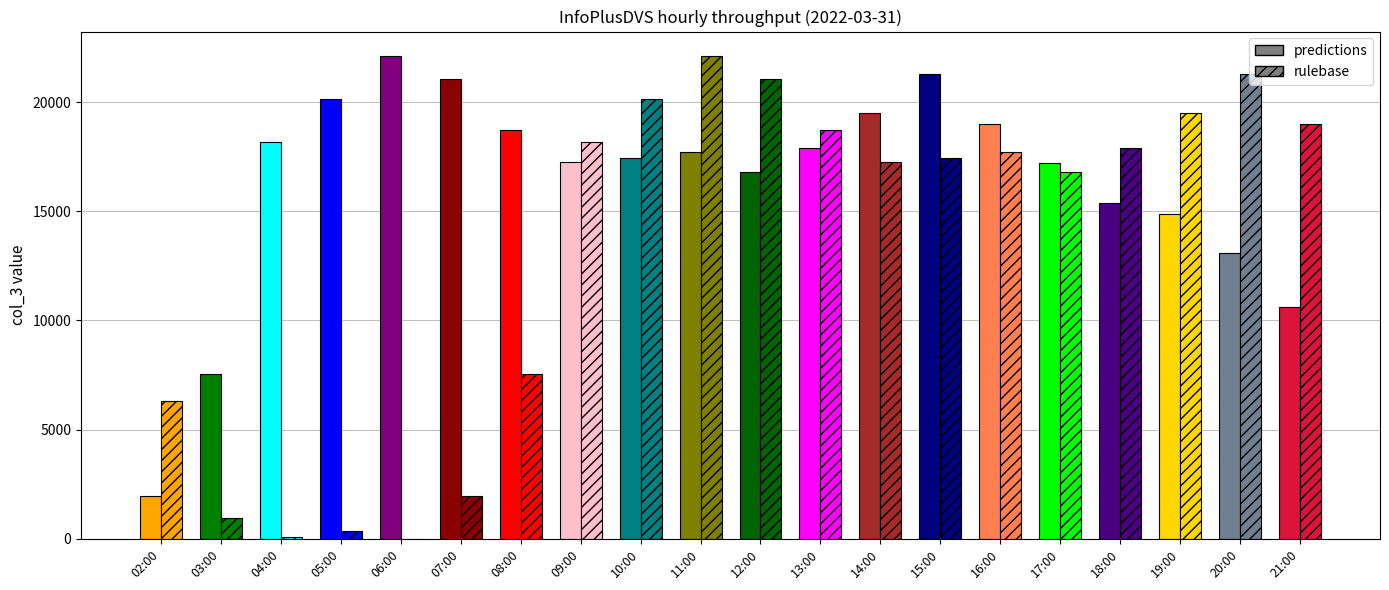

Read the predictions value at 03:00, to the nearest 10.

7560